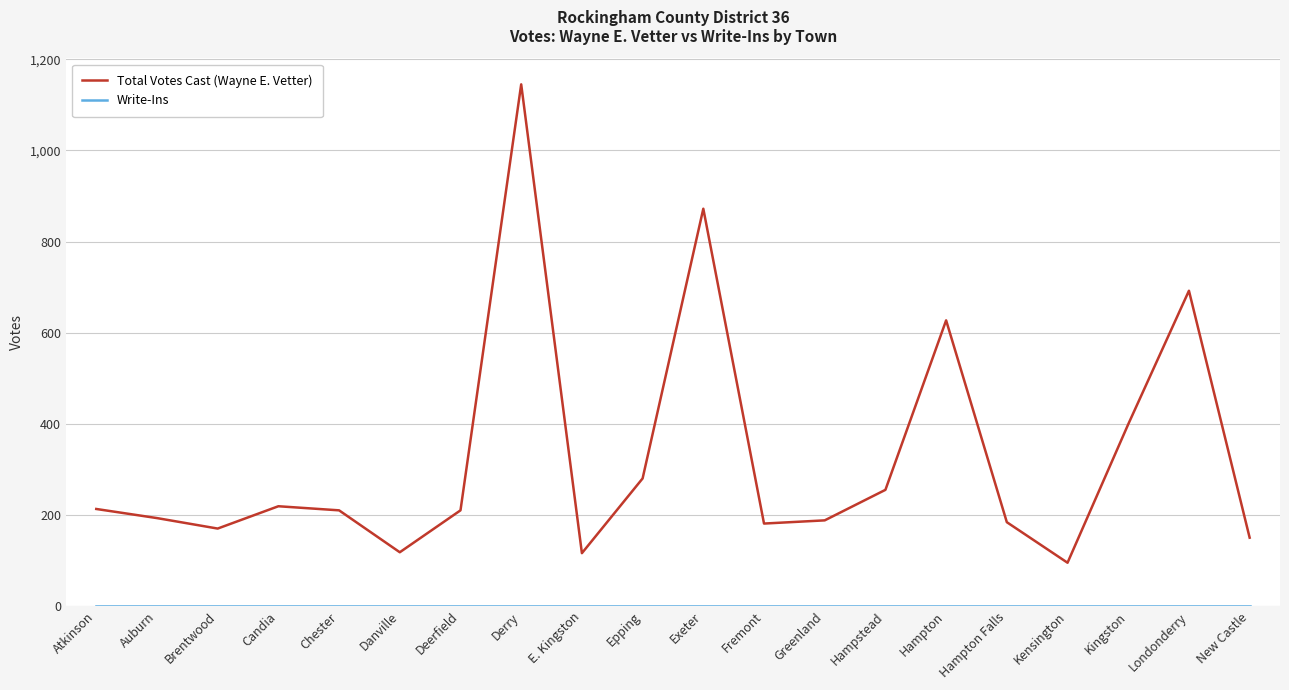

True or false: Total Votes Cast (Wayne E. Vetter) has more than 2 interior local peaks.

True